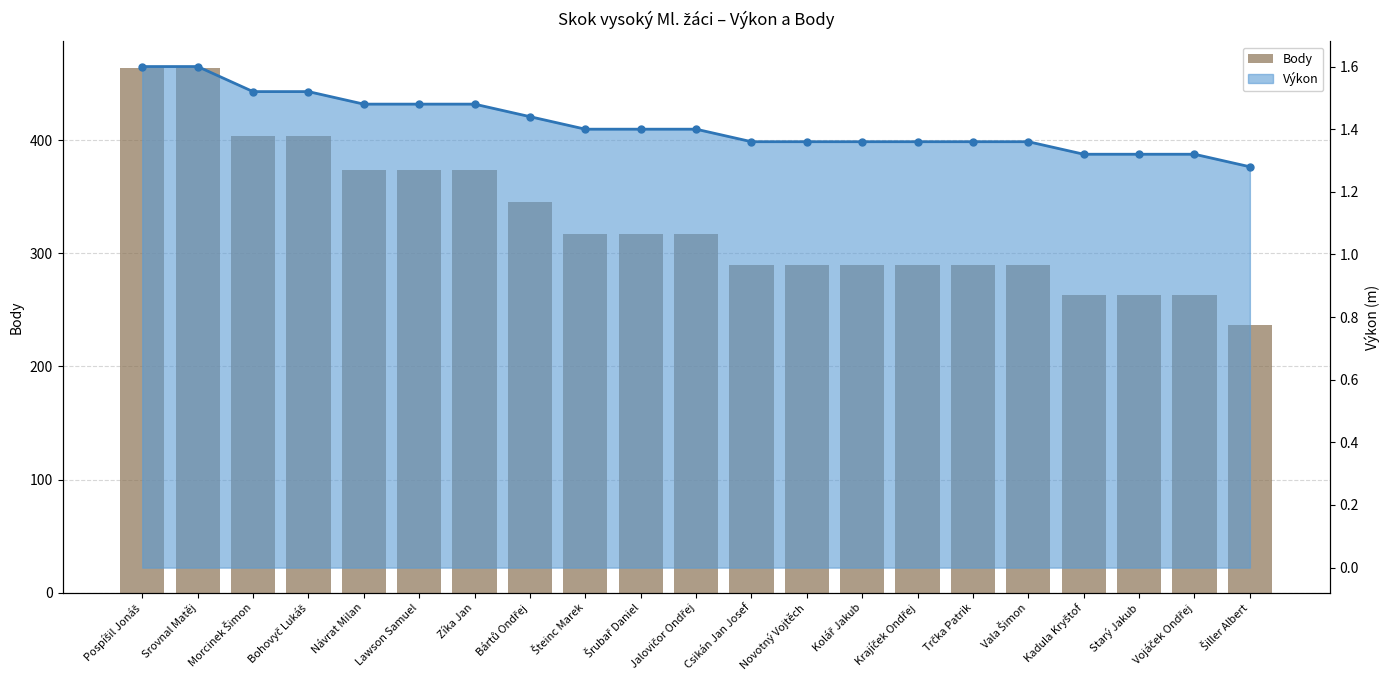

What is the greatest value displayed?

464